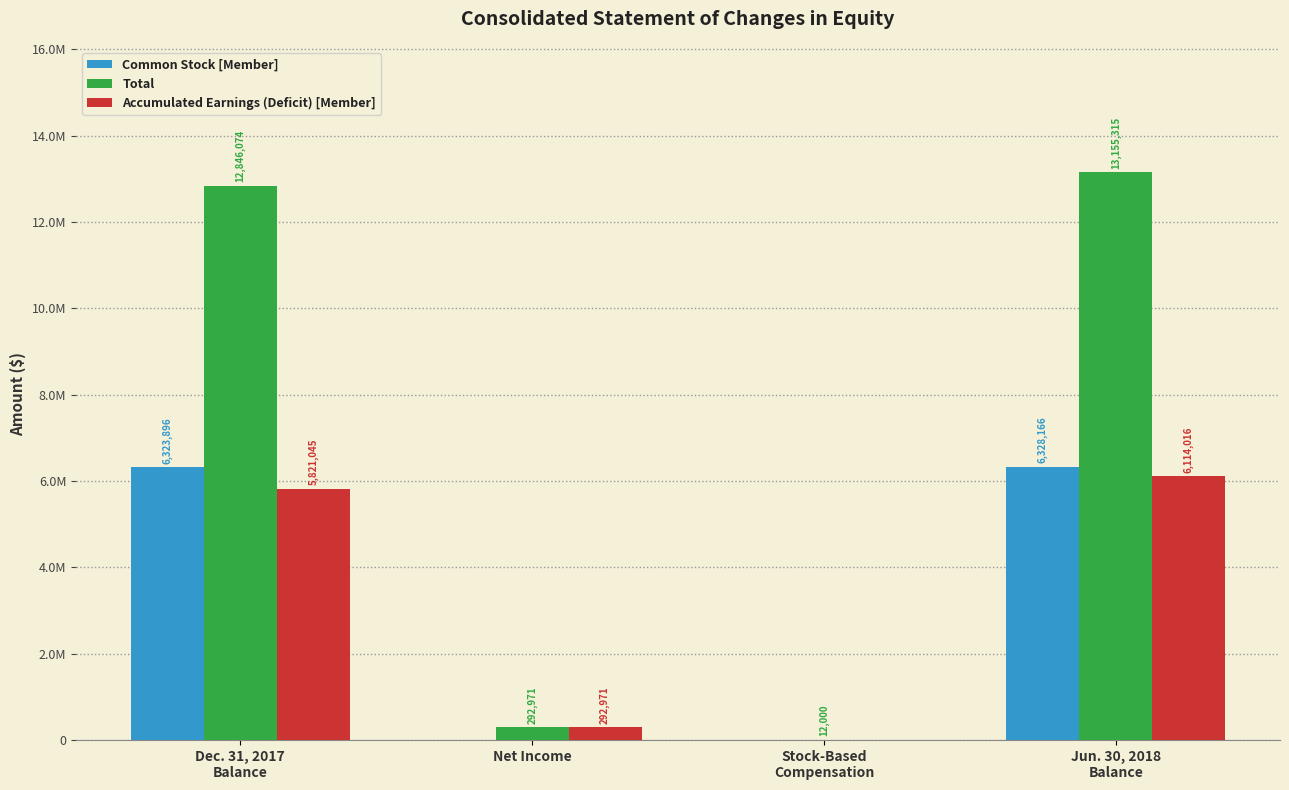

Are the bars grouped side by side (vs. stacked)?

Yes